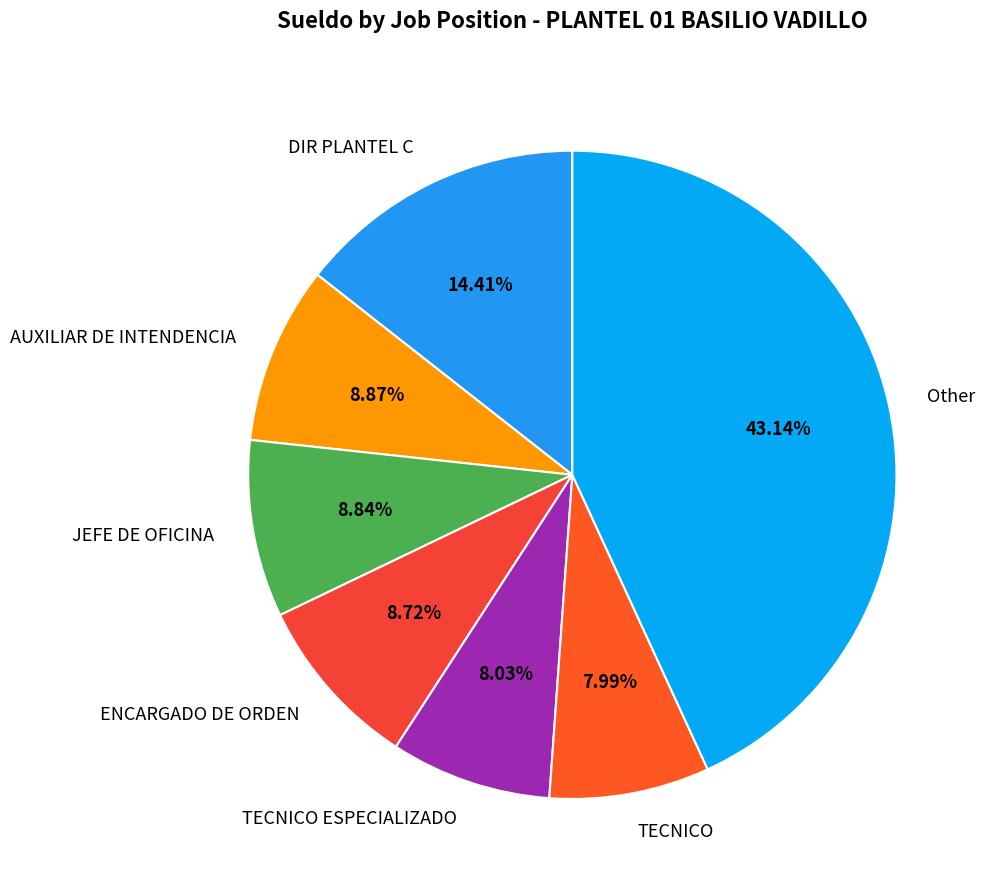

Which category has the biggest portion of the pie?

Other